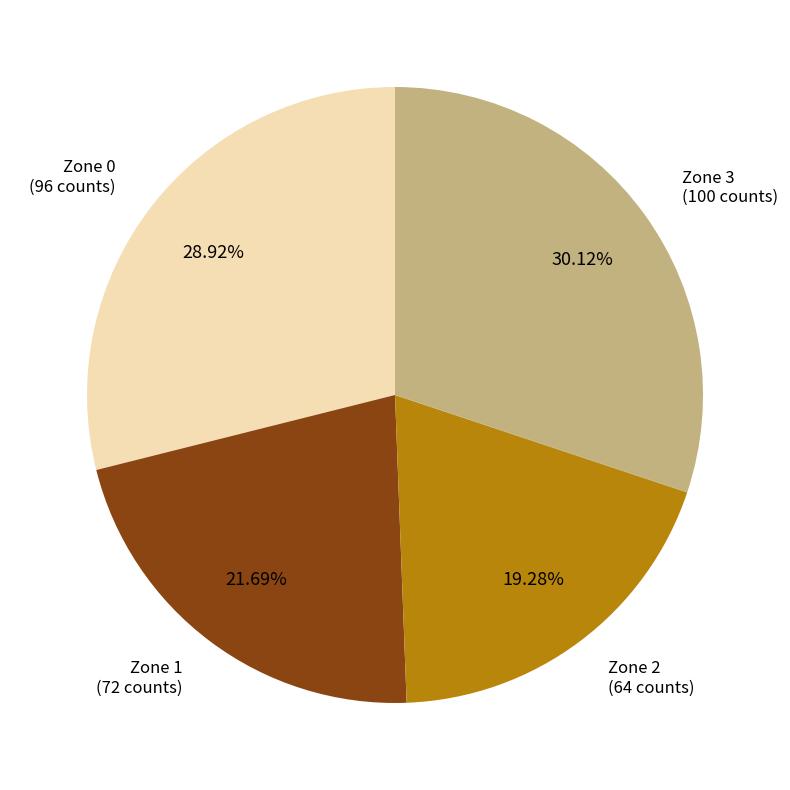

The Zone 1 slice represents 22% of the pie. True or false?

True